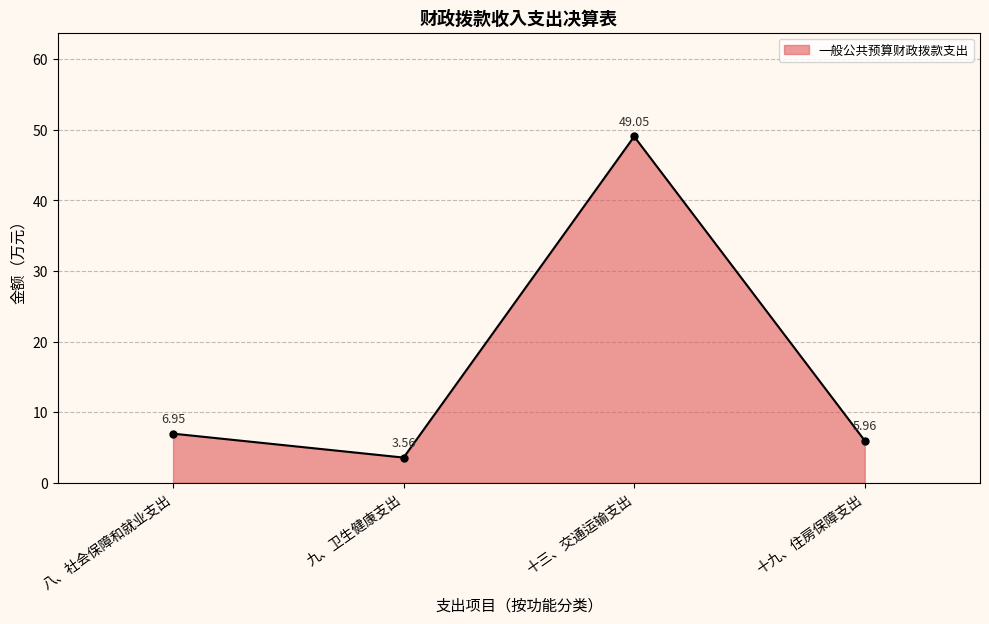

What is the label of the 4th point from the left?

十九、住房保障支出